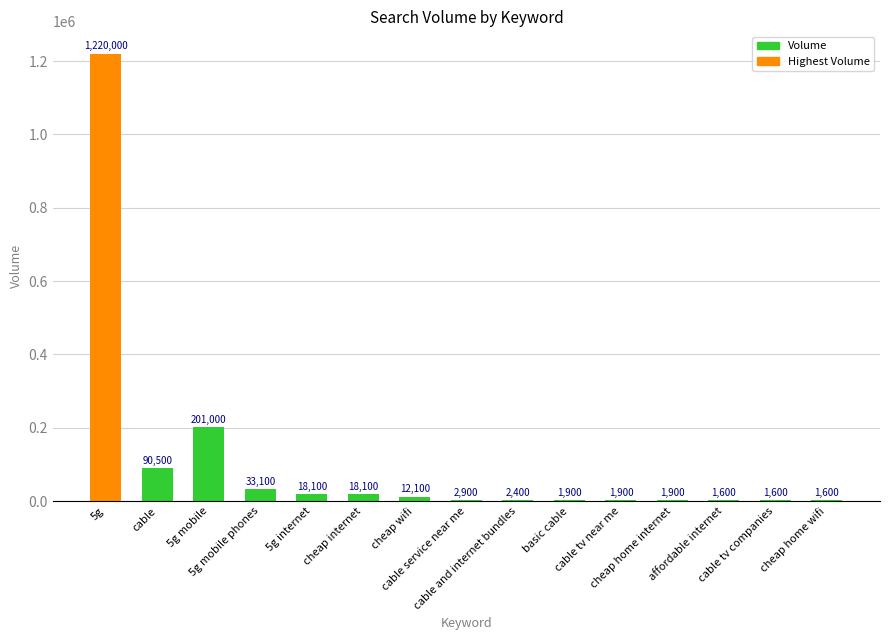

What is the average value?

107247